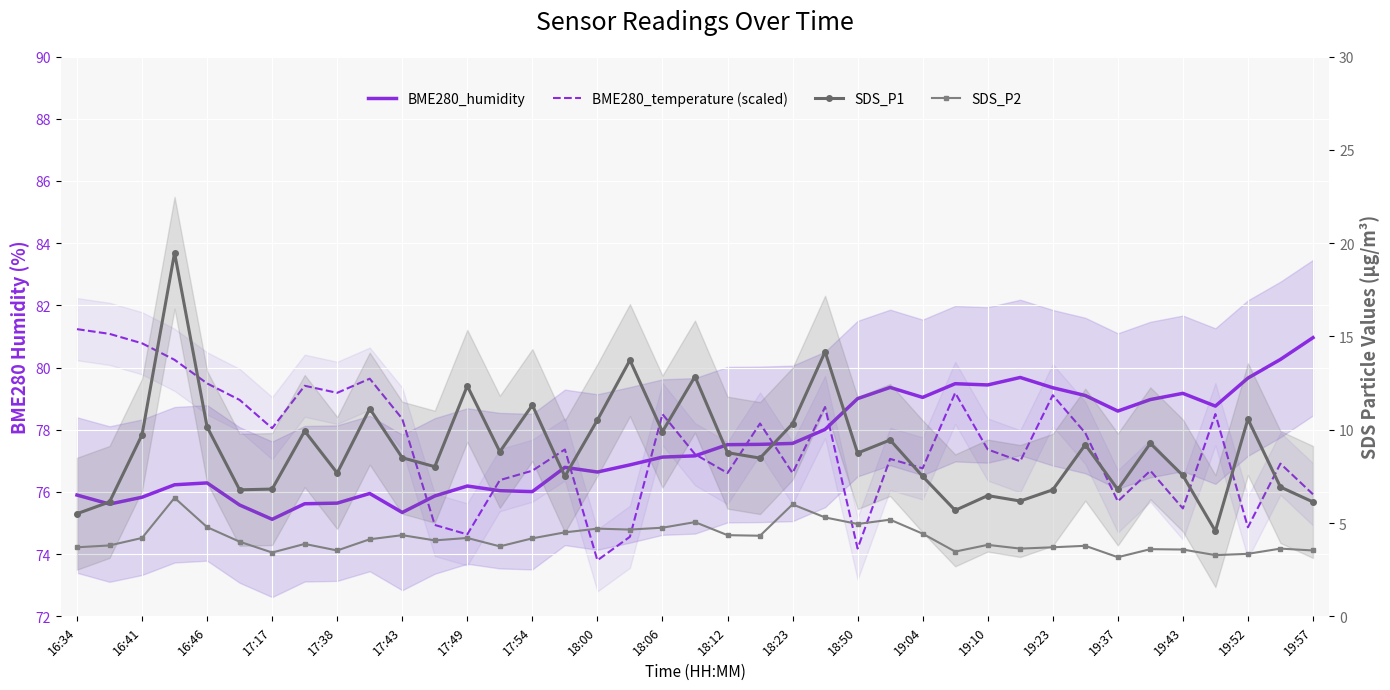

True or false: BME280_humidity and BME280_temperature (scaled) intersect in this chart.

True